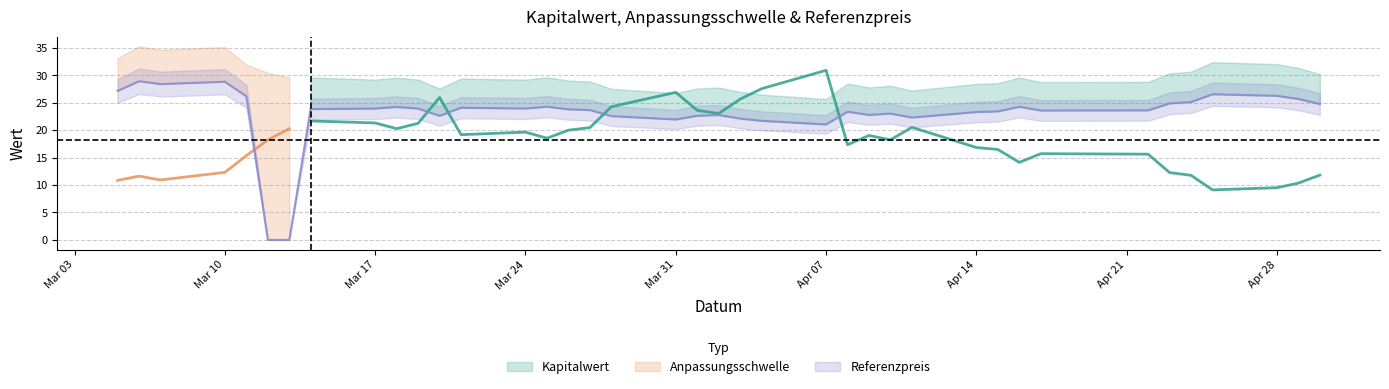

Which has a higher value, 2025-04-14 or 2025-04-29?

2025-04-14